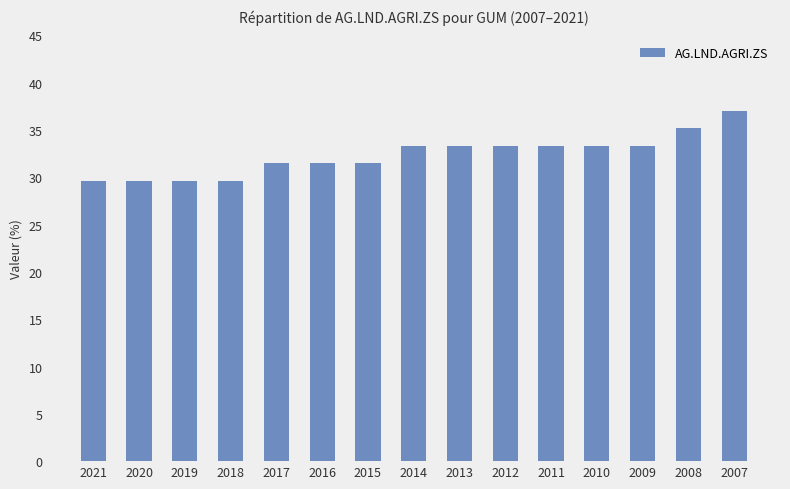

What is the value of the 1st bar from the left?

29.6